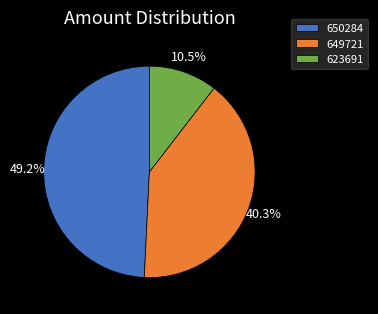

Does any single category account for the majority?

No